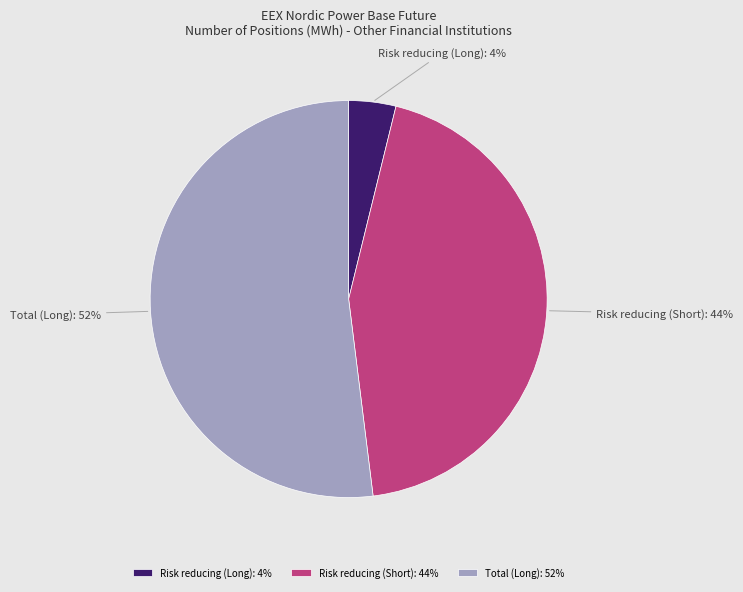

To the nearest percent, what portion does Total (Long) represent?

52%